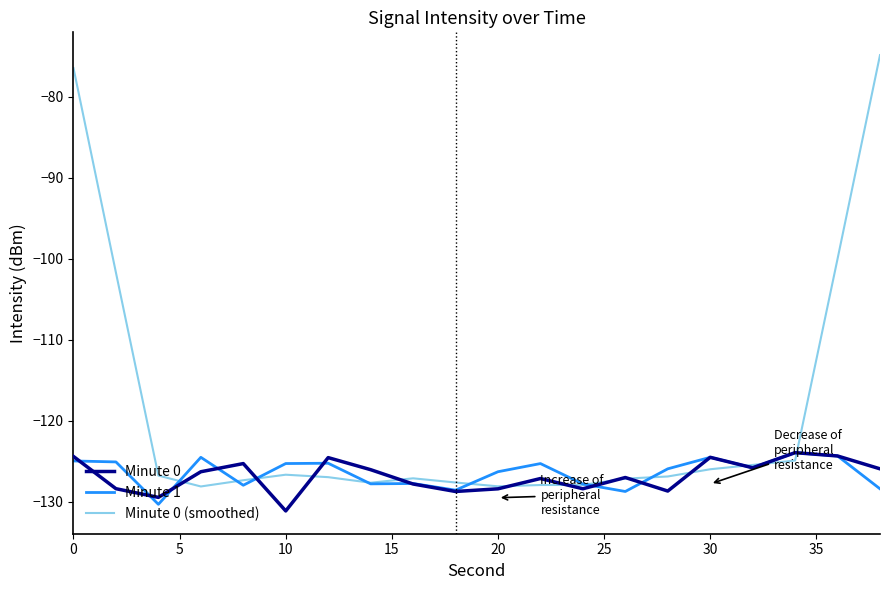

Which series has the widest spread of values?

Minute 0 (smoothed)